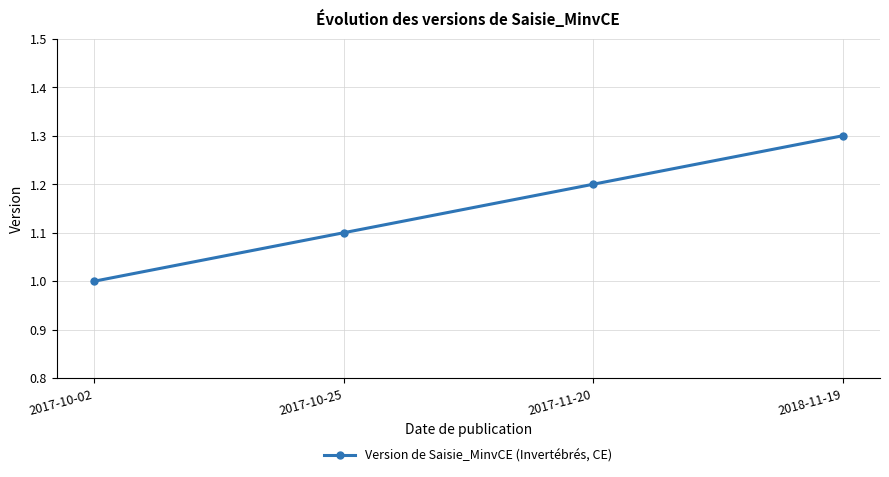

What is the difference between the maximum and minimum values?

0.3